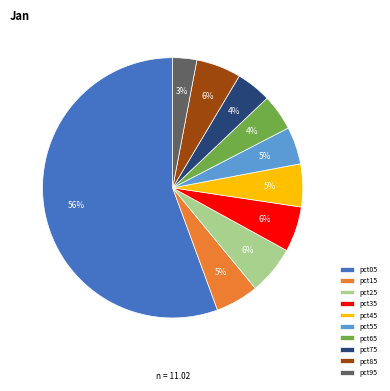

To the nearest percent, what portion does pct65 represent?

4%